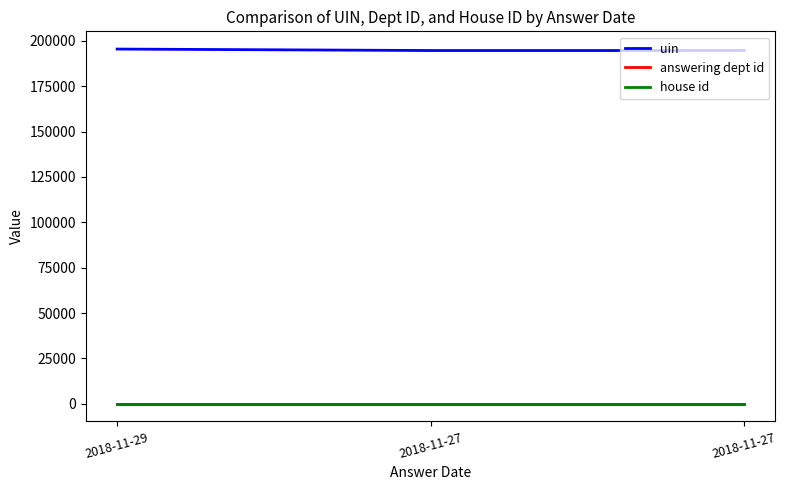

At how many categories does at least one series exceed 38921?

3